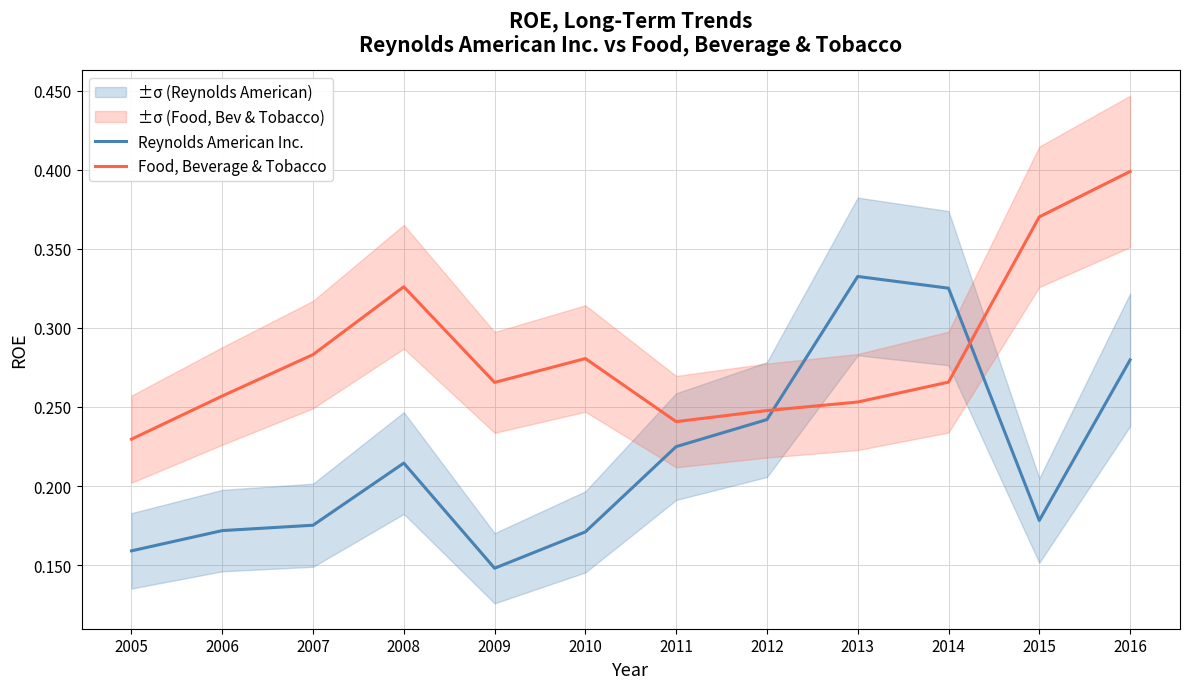

Count the Reynolds American Inc. values in the range 0 to 1.

12